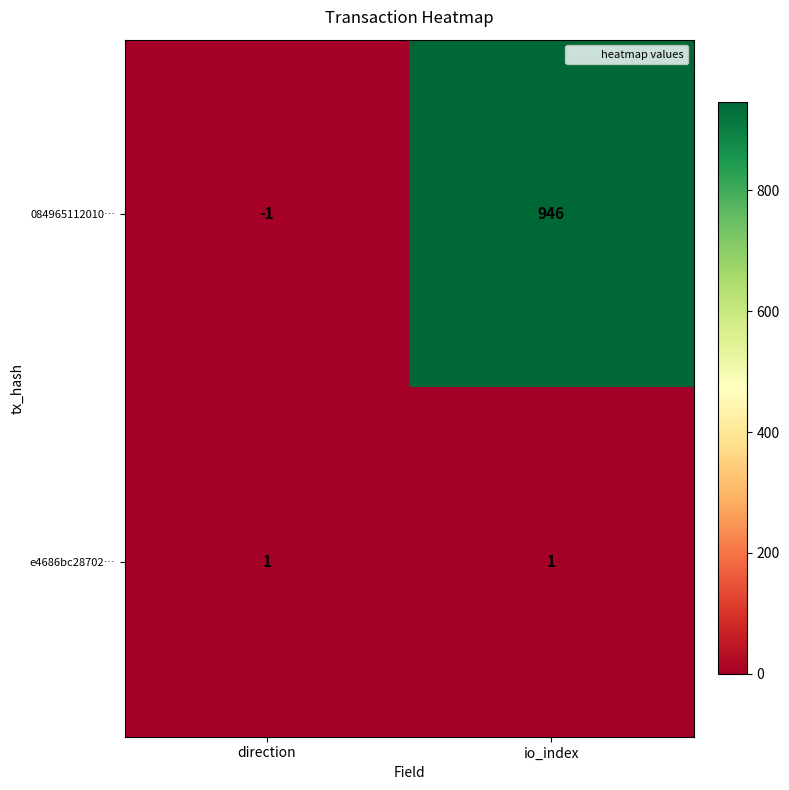

What is the highest value of the 084965112010… series?

946